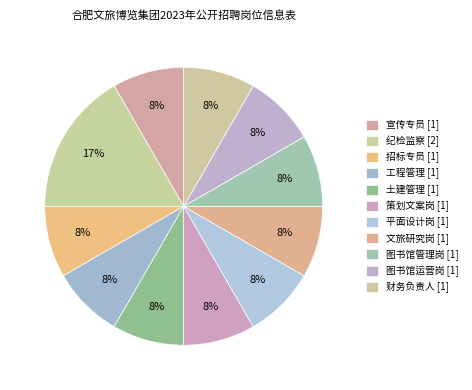

What percentage is the 纪检监察 slice, to the nearest percent?

17%